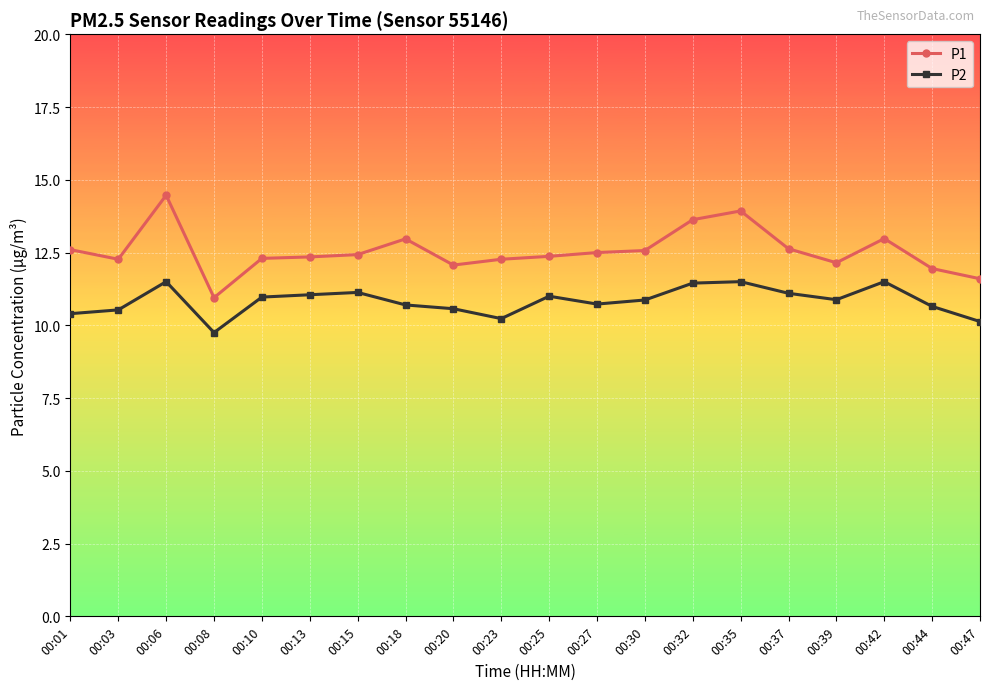

What is the value of the P1 point at the 10th from the left?

12.3